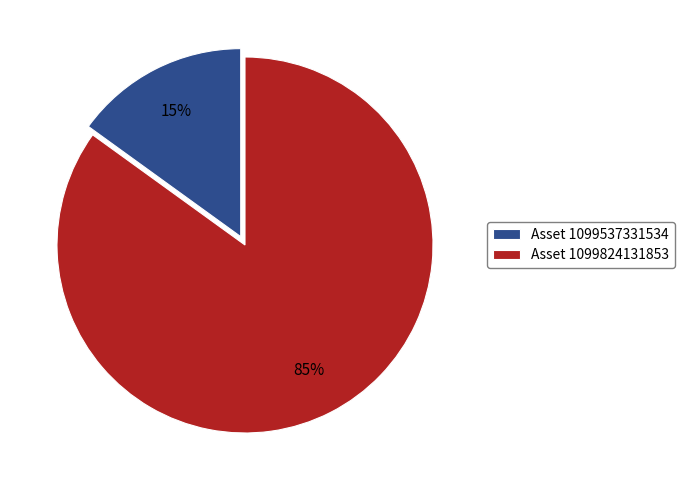

To the nearest percent, what portion does Asset 1099537331534 represent?

15%